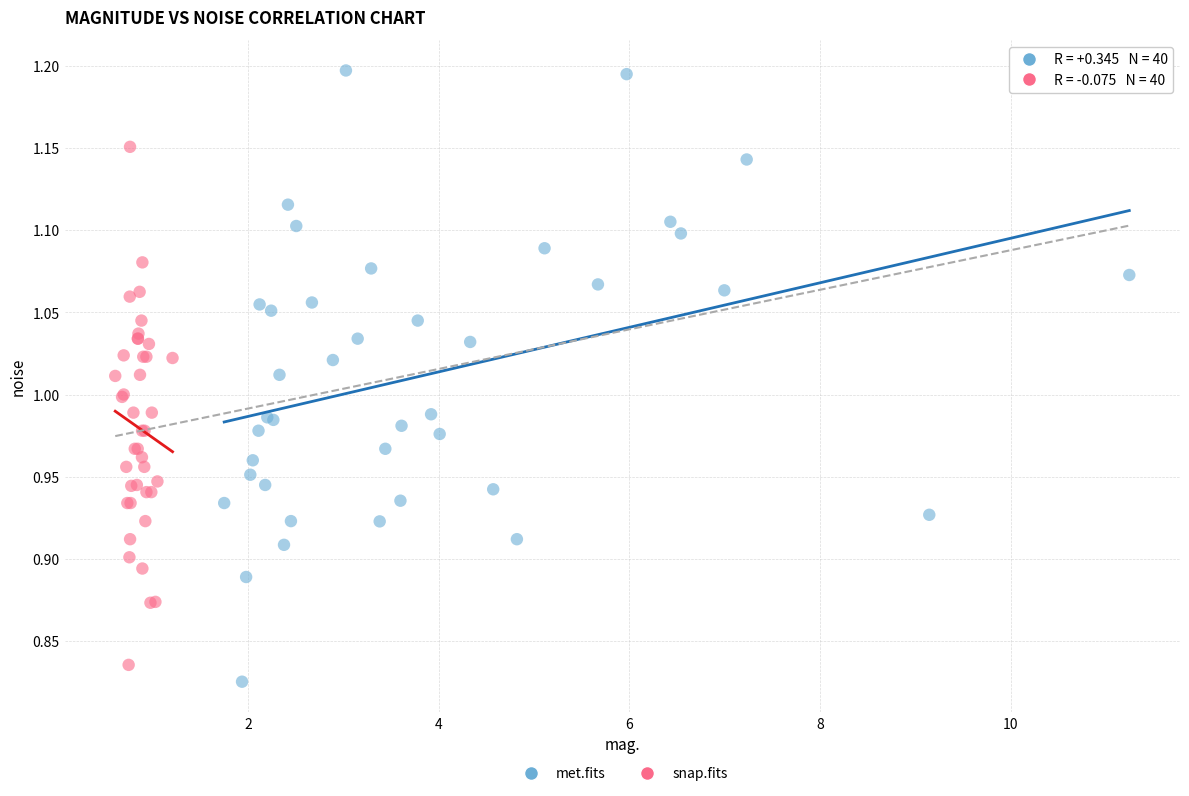

Which series contains the highest Y value?

met.fits